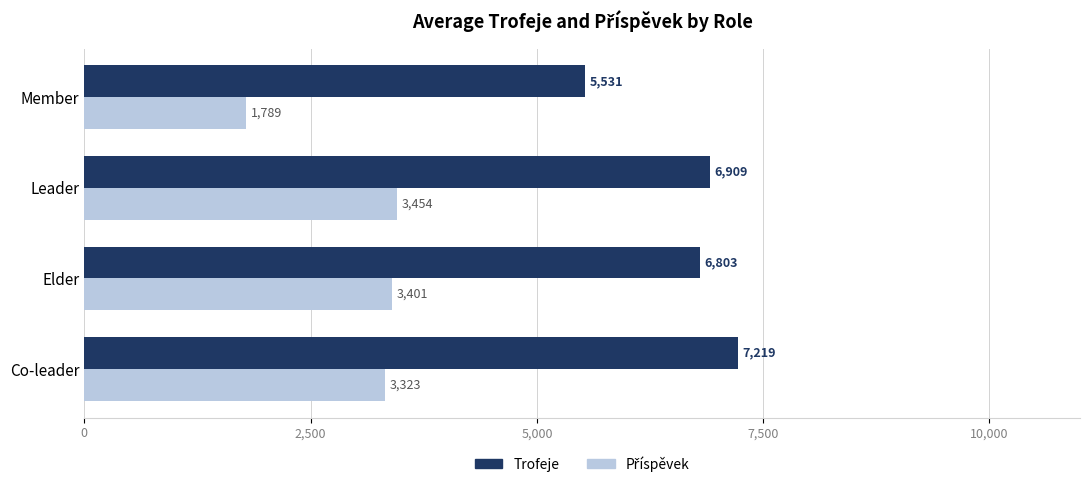

True or false: Trofeje has a value of 6803 at Elder.

True